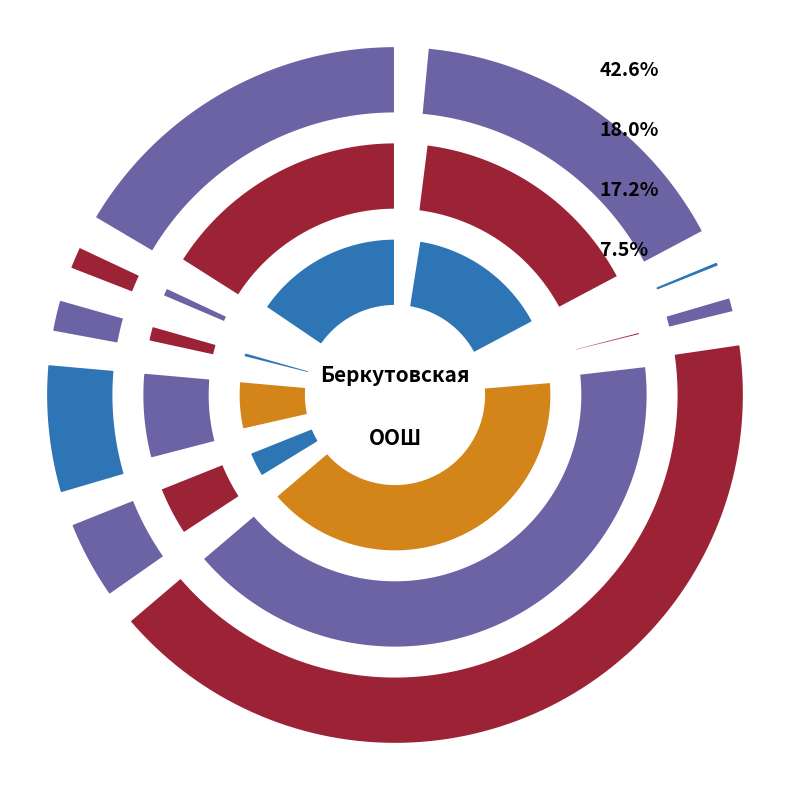

What portion of the pie excludes напиток?

97.8%